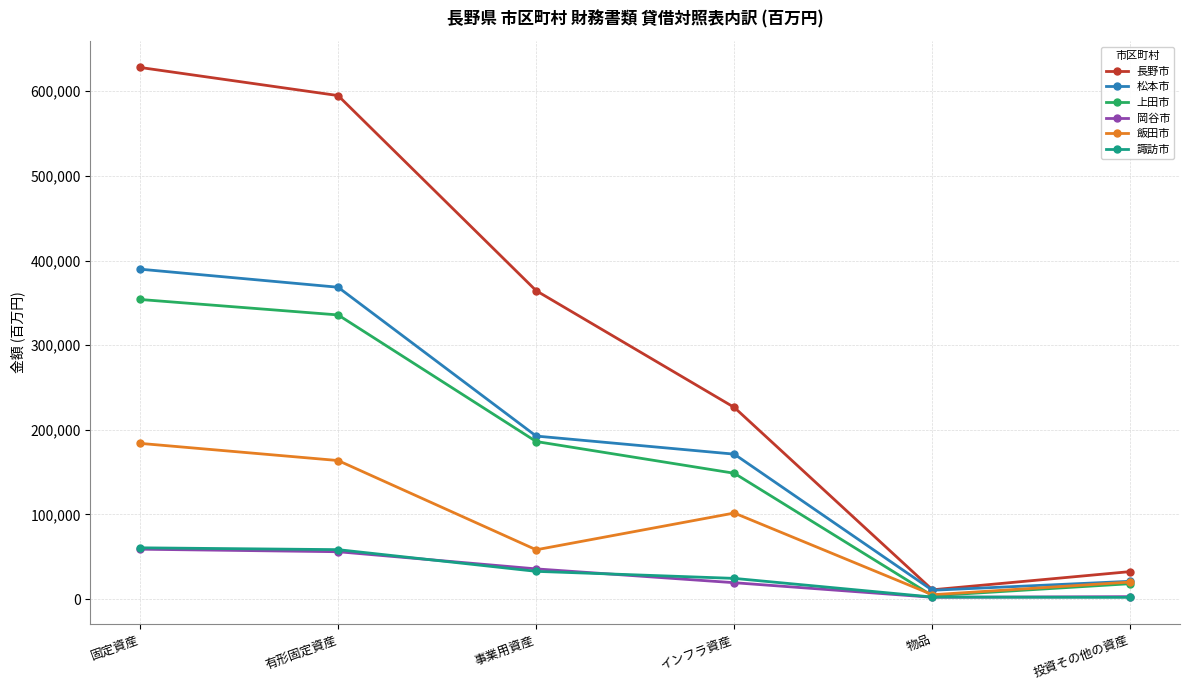

Which series has the largest range (max minus min)?

長野市